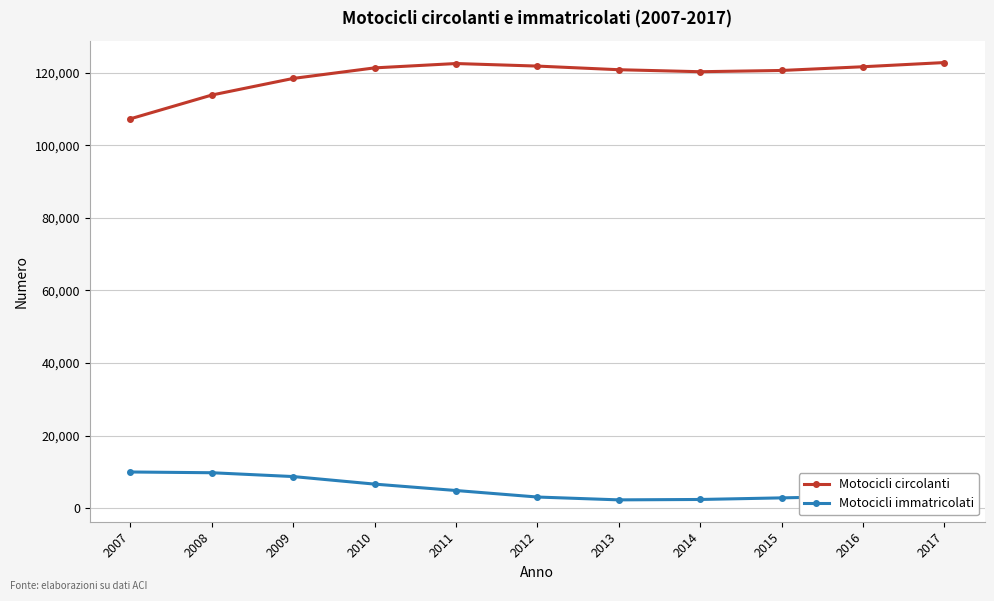

Which series changed the most between 2007 and 2015?

Motocicli circolanti